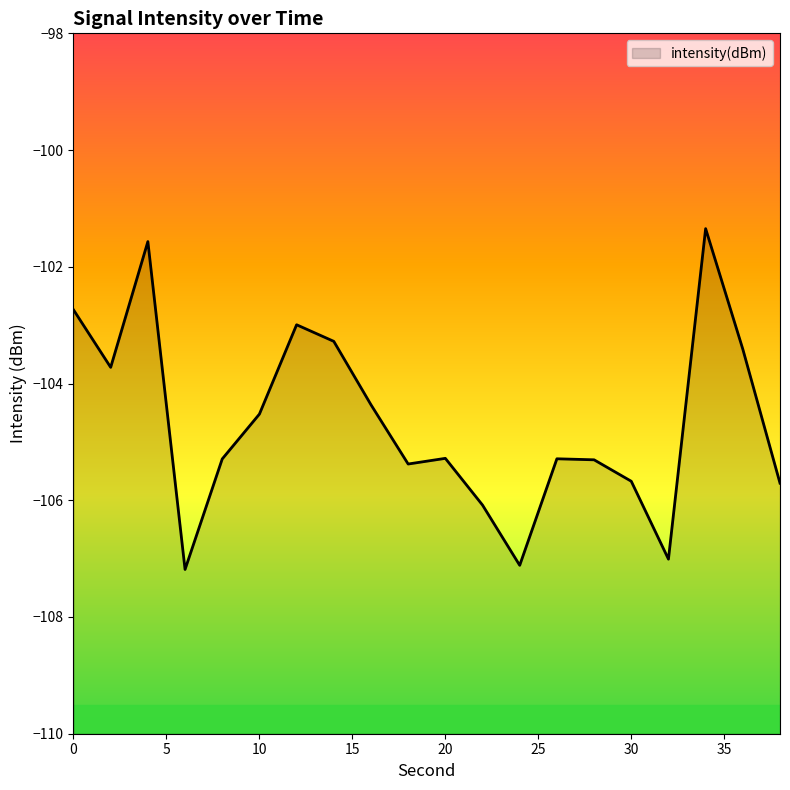

List the labels in order of value, largest first.

34, 4, 0, 12, 14, 36, 2, 16, 10, 20, 26, 8, 28, 18, 30, 38, 22, 32, 24, 6